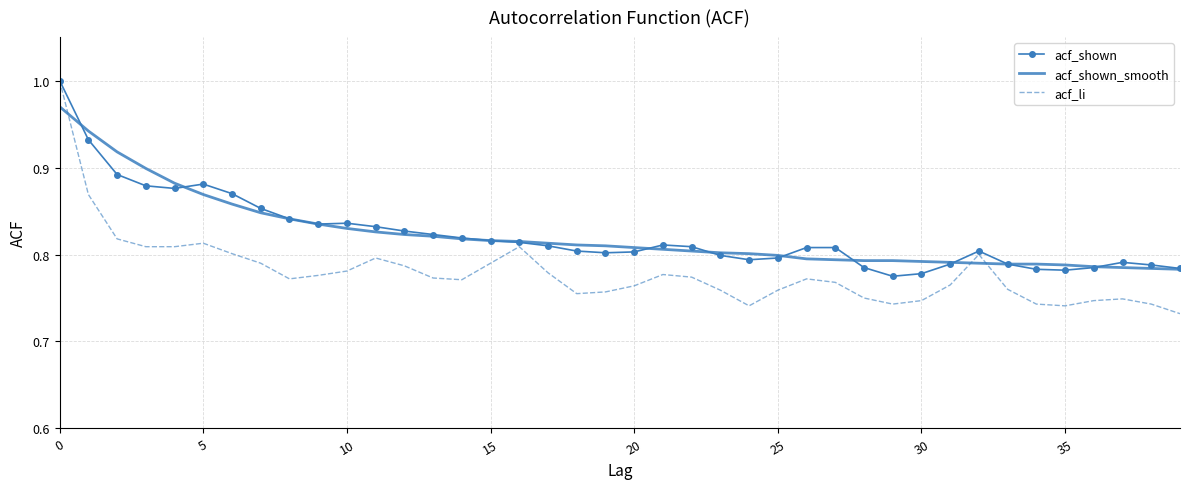

True or false: acf_shown_smooth and acf_shown intersect in this chart.

True